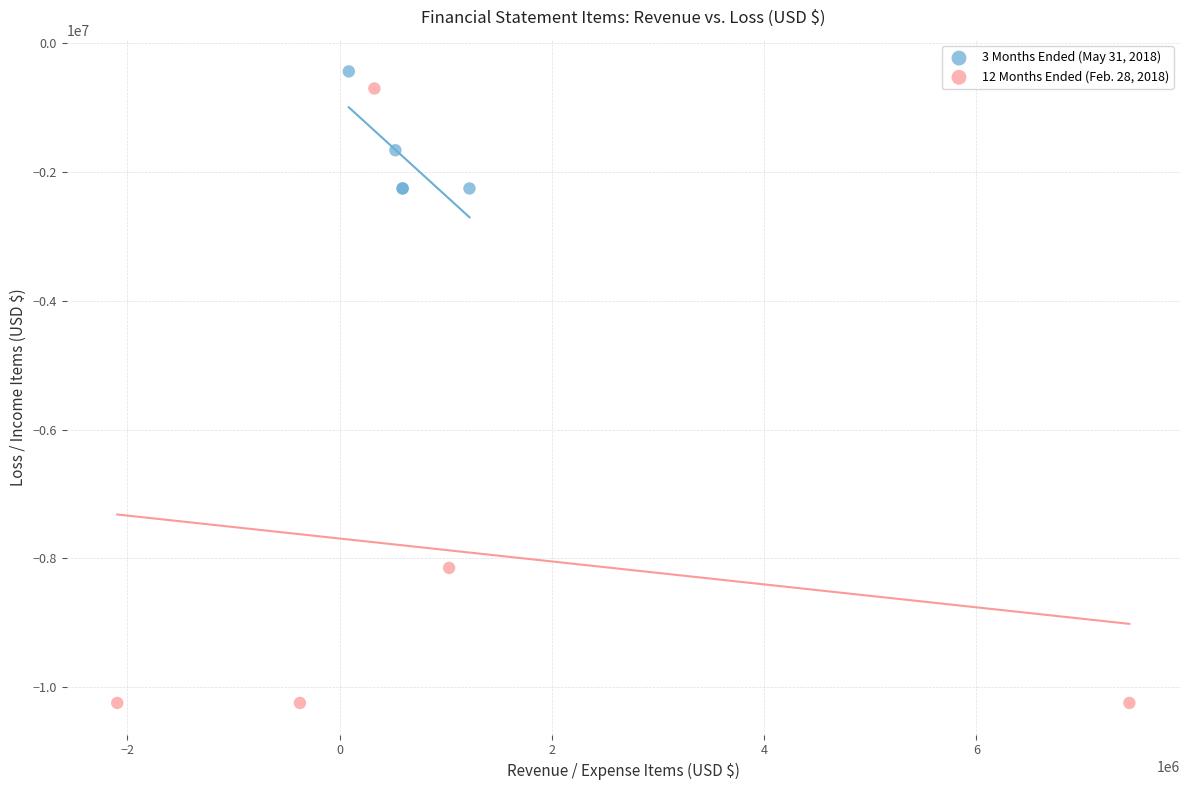

What are all the series names shown in the legend?

3 Months Ended (May 31, 2018), 12 Months Ended (Feb. 28, 2018)